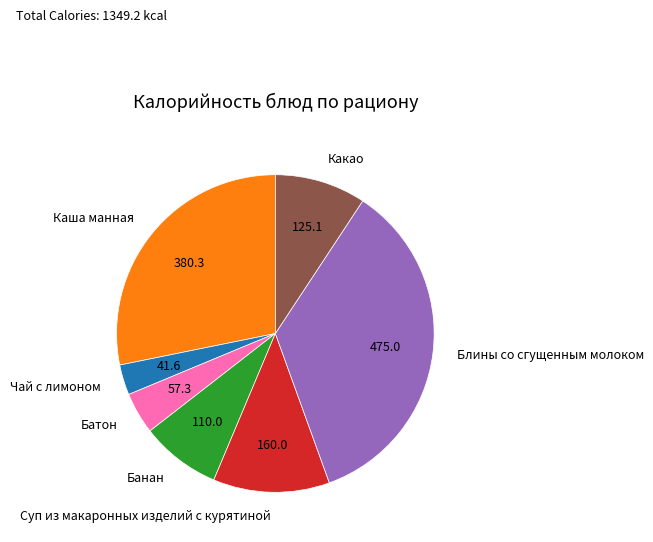

Does any single category account for the majority?

No